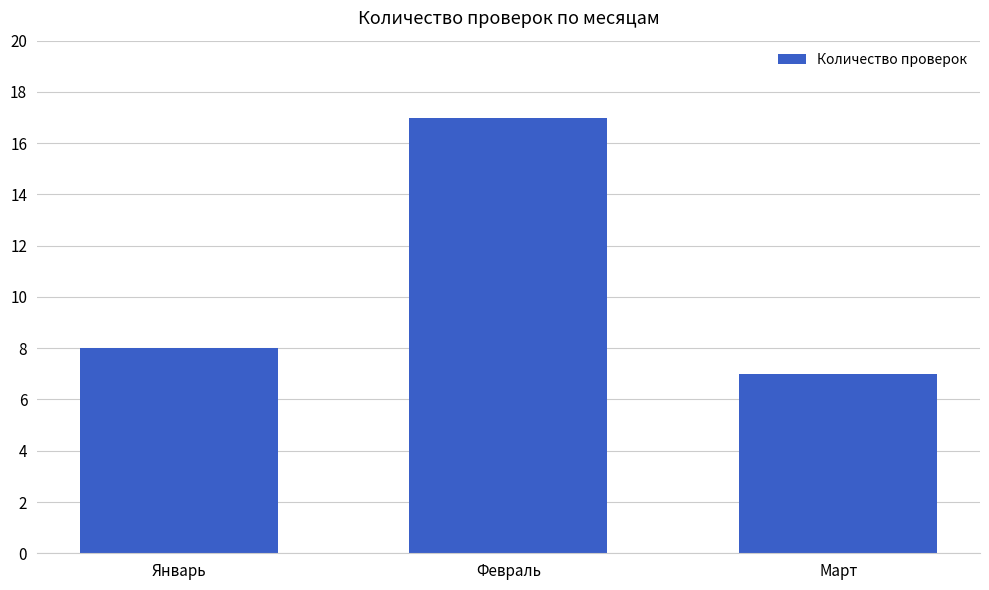

Which category has the highest value across all series?

Февраль